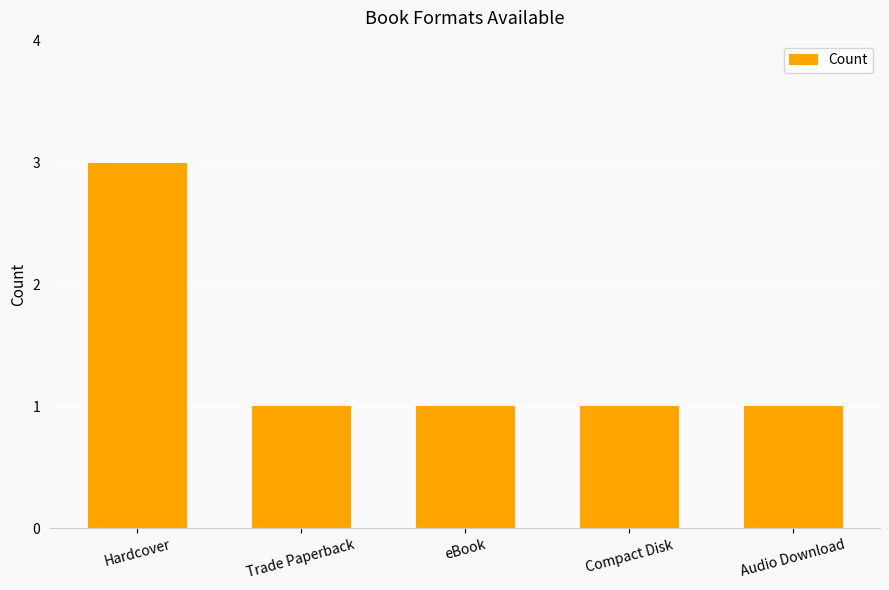

True or false: the data shows 1 at Audio Download.

True